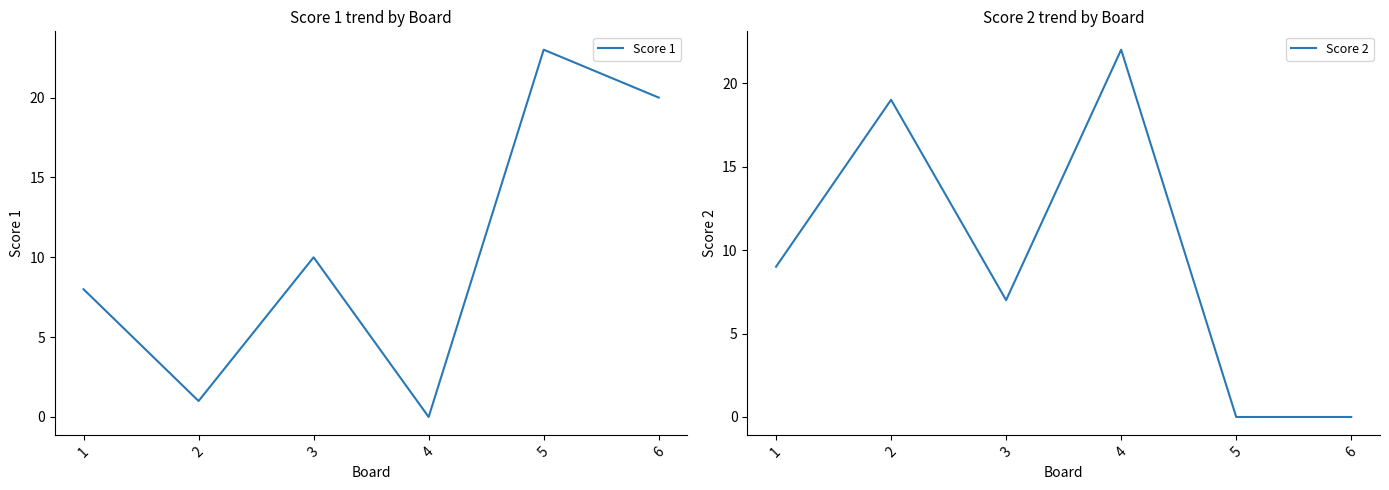

Which category has the lowest value across all series?

4